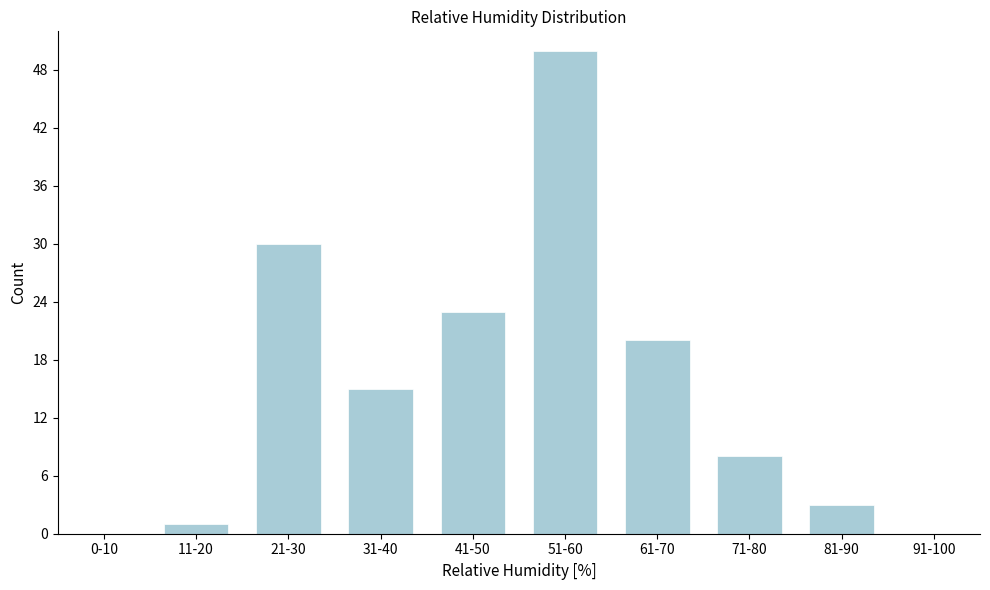

Reading right to left, transcribe all the data shown in this chart.

91-100=0	81-90=3	71-80=8	61-70=20	51-60=50	41-50=23	31-40=15	21-30=30	11-20=1	0-10=0